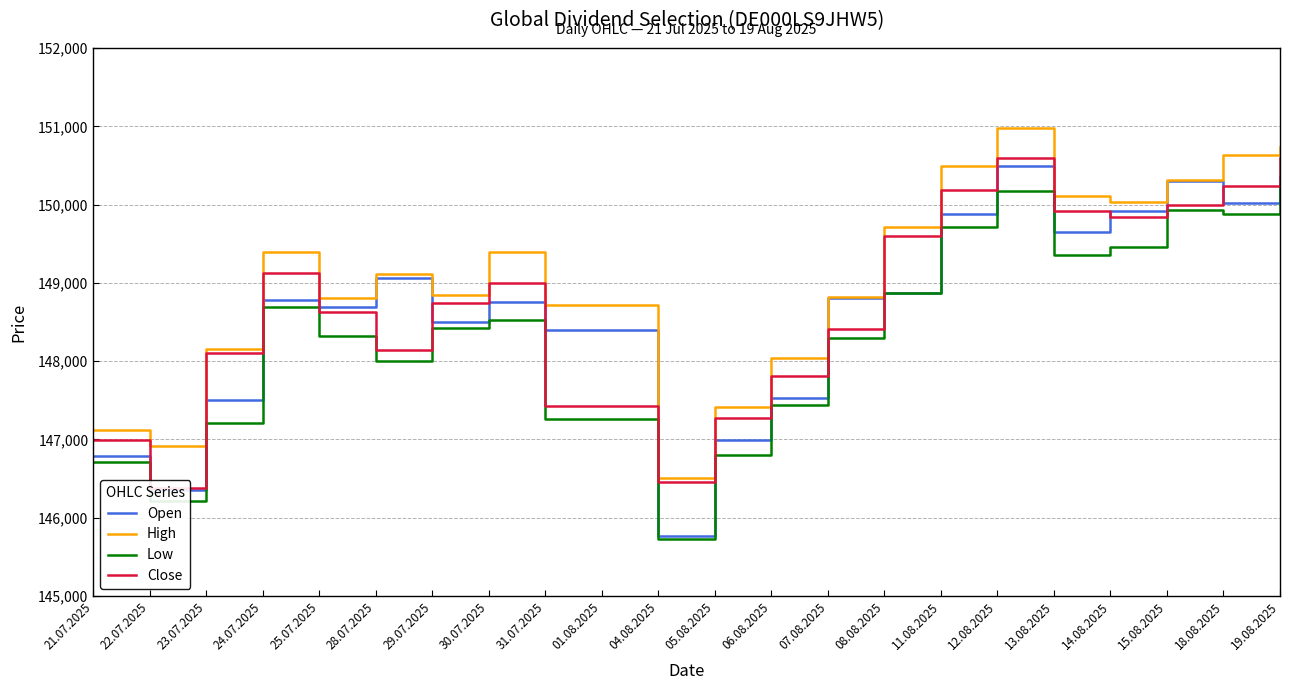

Does the chart display data point markers on the line(s)?

No